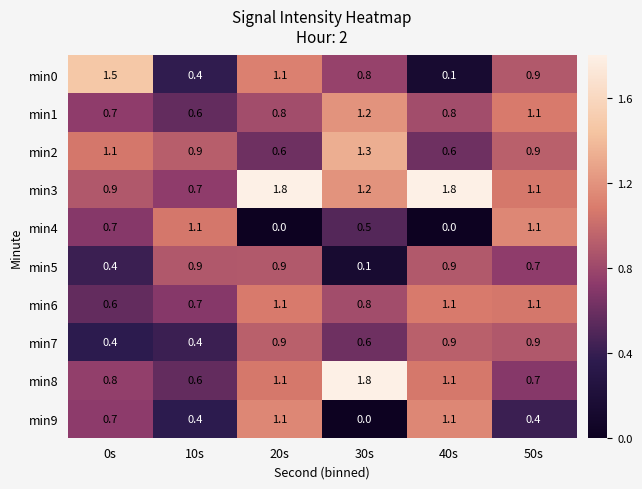

The value of min2 at 40s is 0.6. True or false?

True